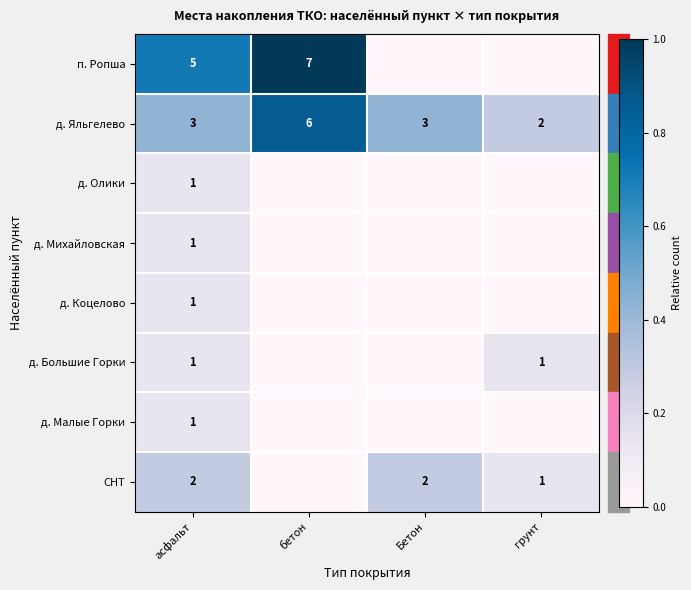

How many д. Яльгелево values are between 3 and 6?

3